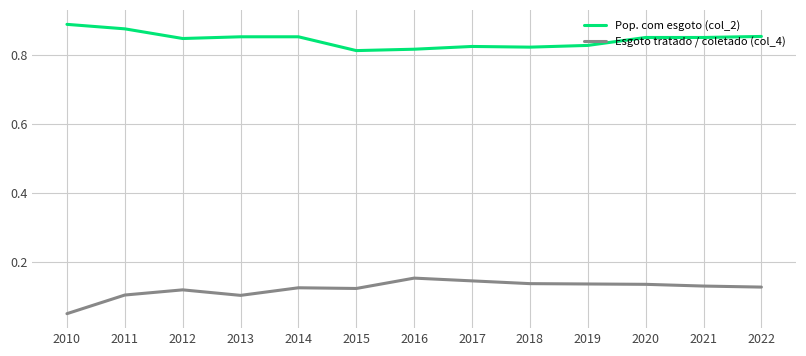

True or false: Esgoto tratado / coletado (col_4) and Pop. com esgoto (col_2) intersect in this chart.

False